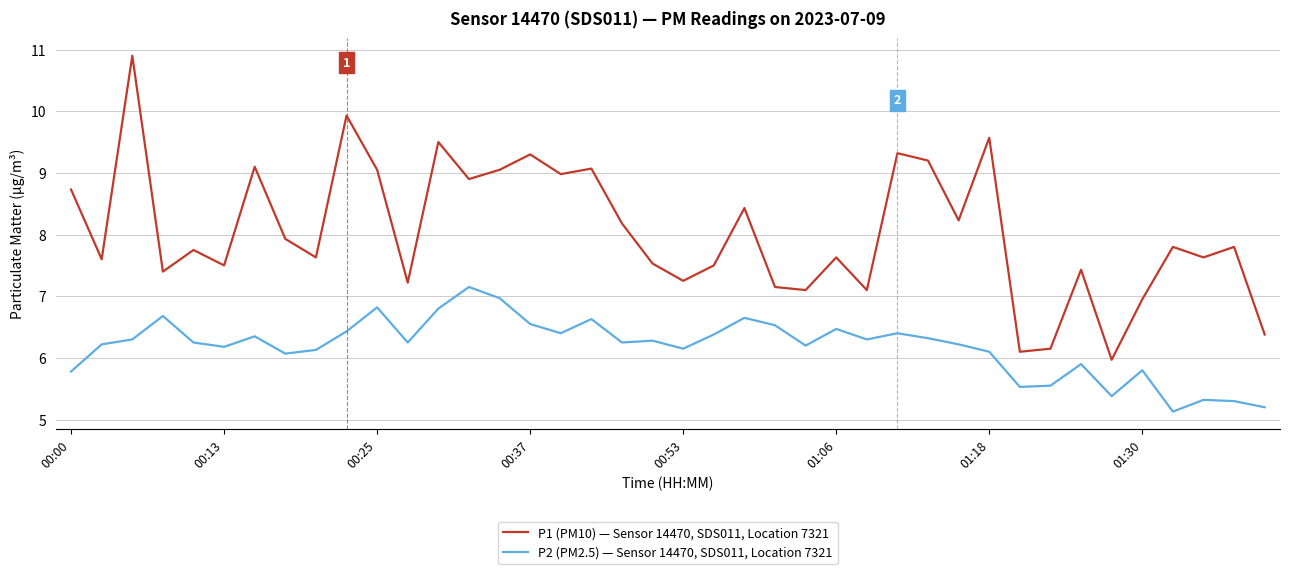

What is the difference between the maximum and minimum values in the P2 (PM2.5) — Sensor 14470, SDS011, Location 7321 series?

2.0